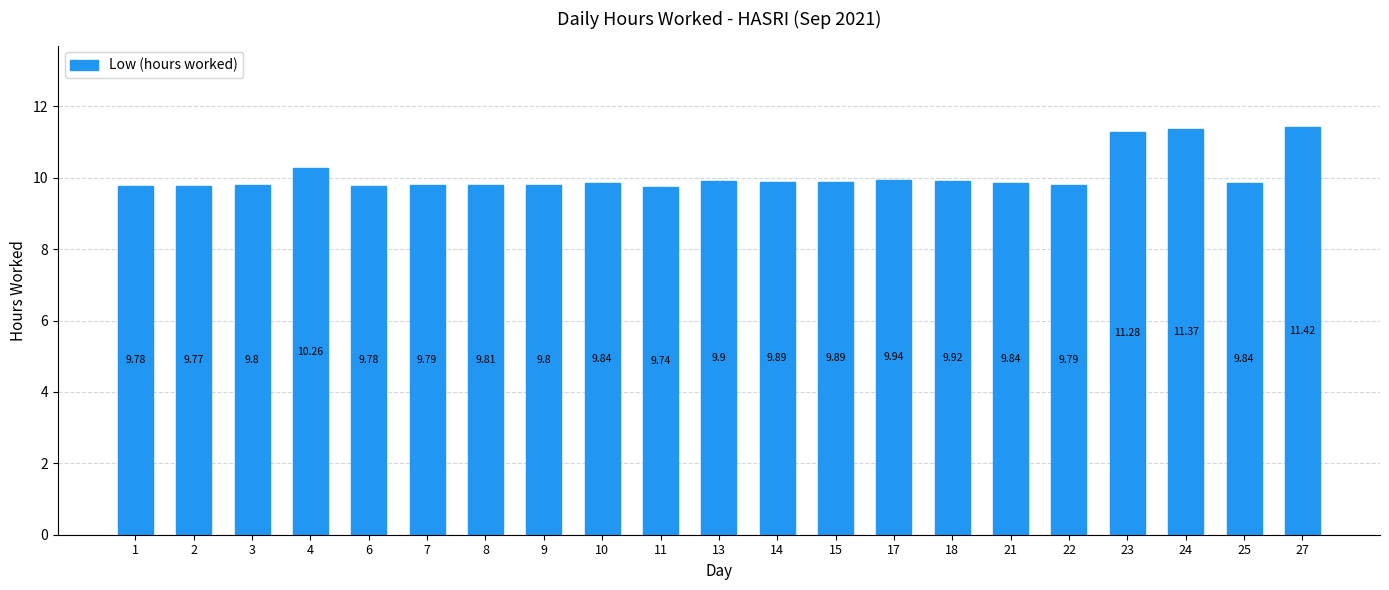

Which label corresponds to the smallest value in the chart?

11